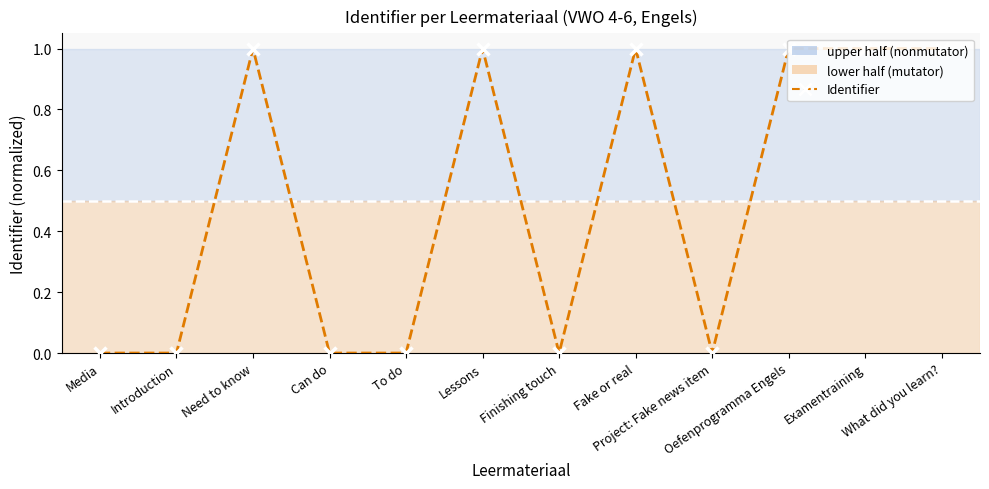

What is the average value?

0.5